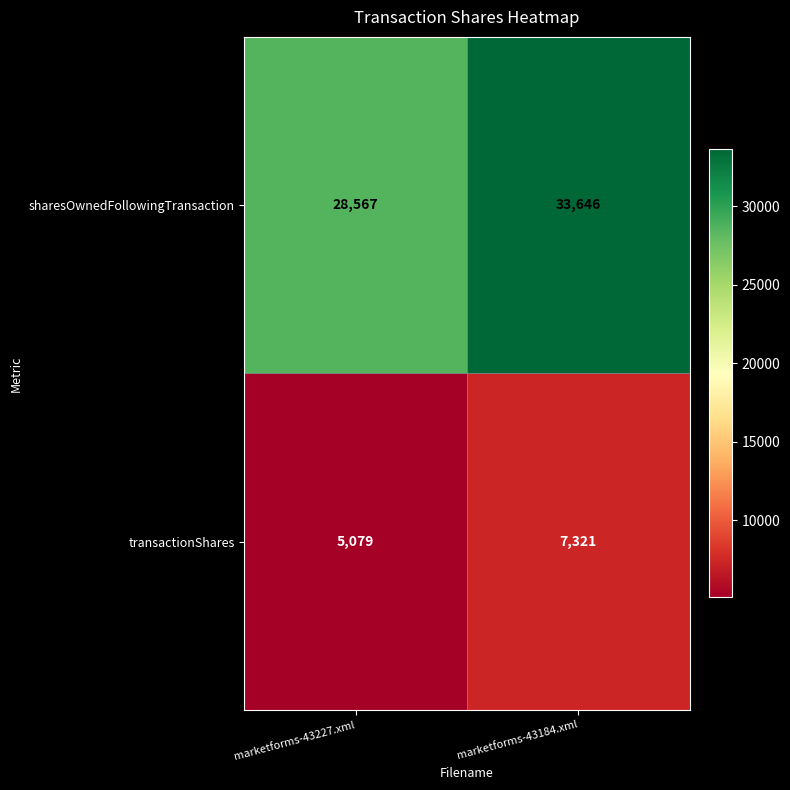

Where is sharesOwnedFollowingTransaction nearest to the value 31106?

marketforms-43227.xml